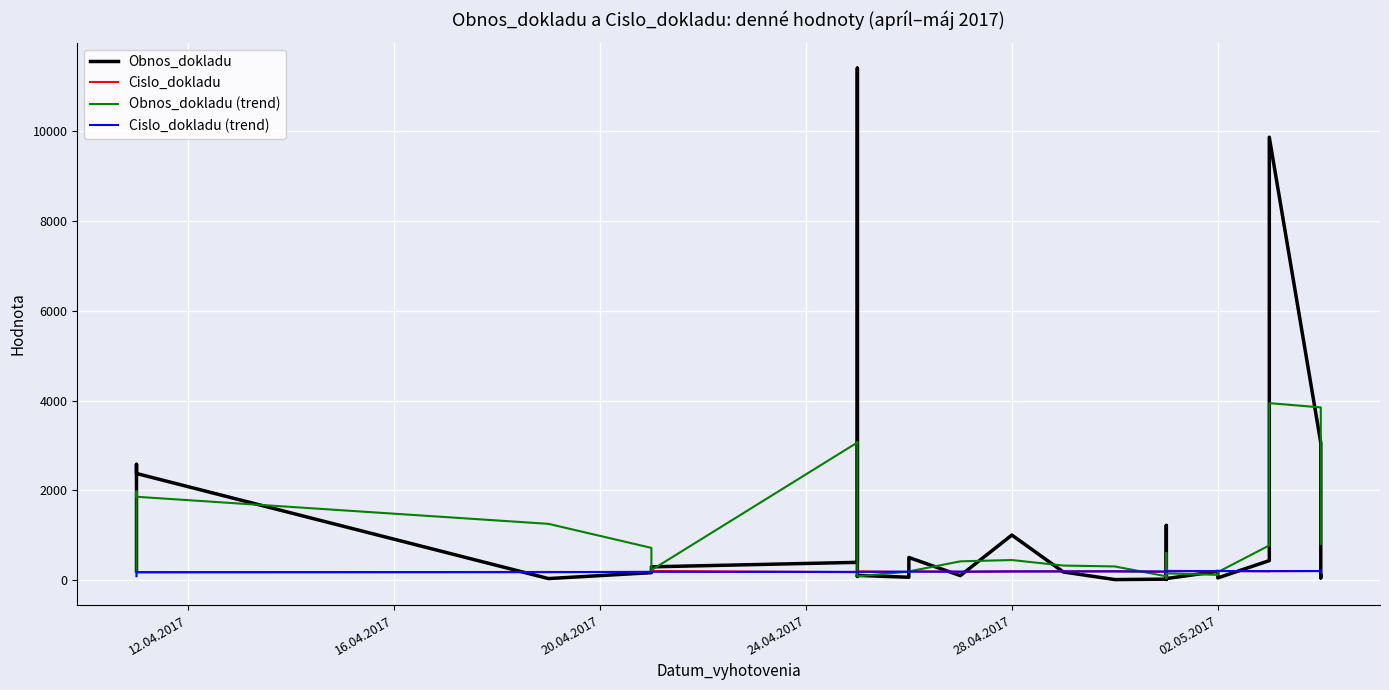

What is the value of the Cislo_dokladu (trend) point at the 14th from the left?

180.5